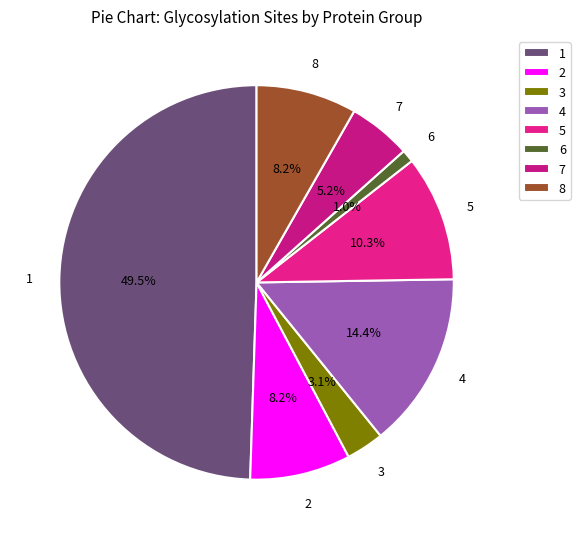

Approximately how many times larger is the value at 3 compared to 5?

0.3